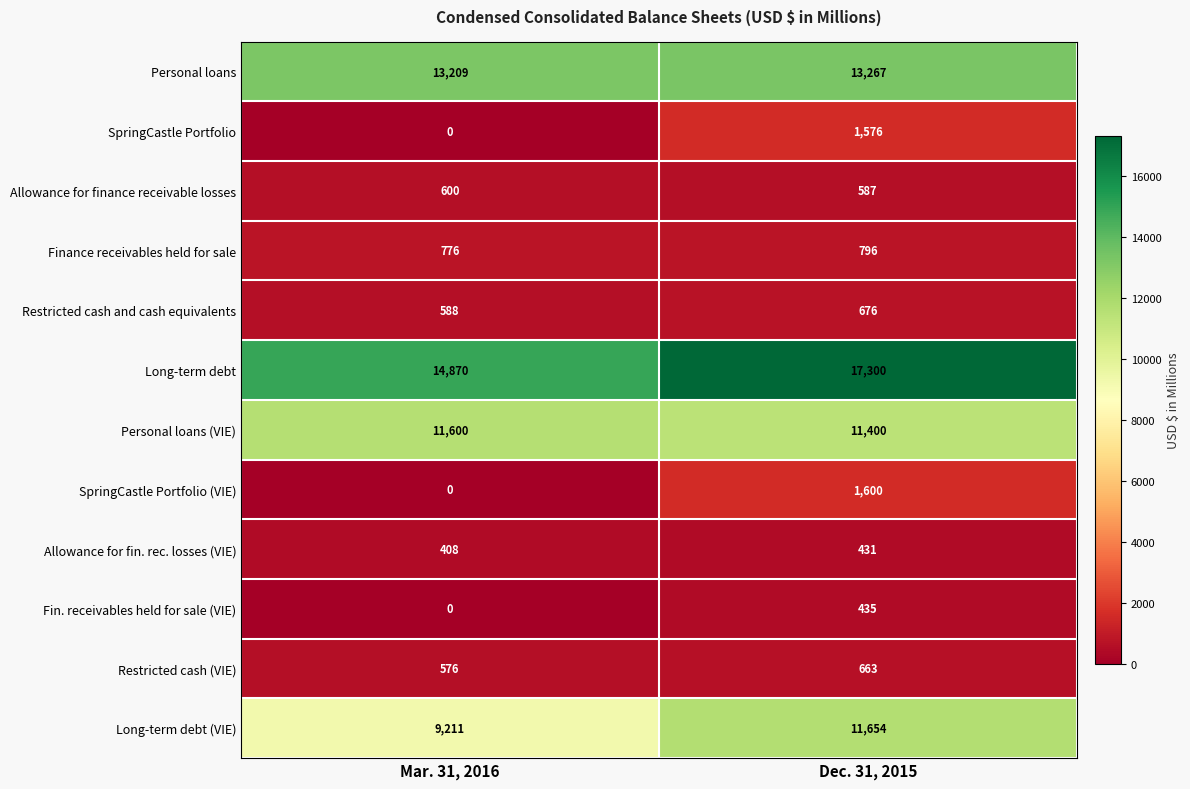

How many distinct data groups are displayed?

12